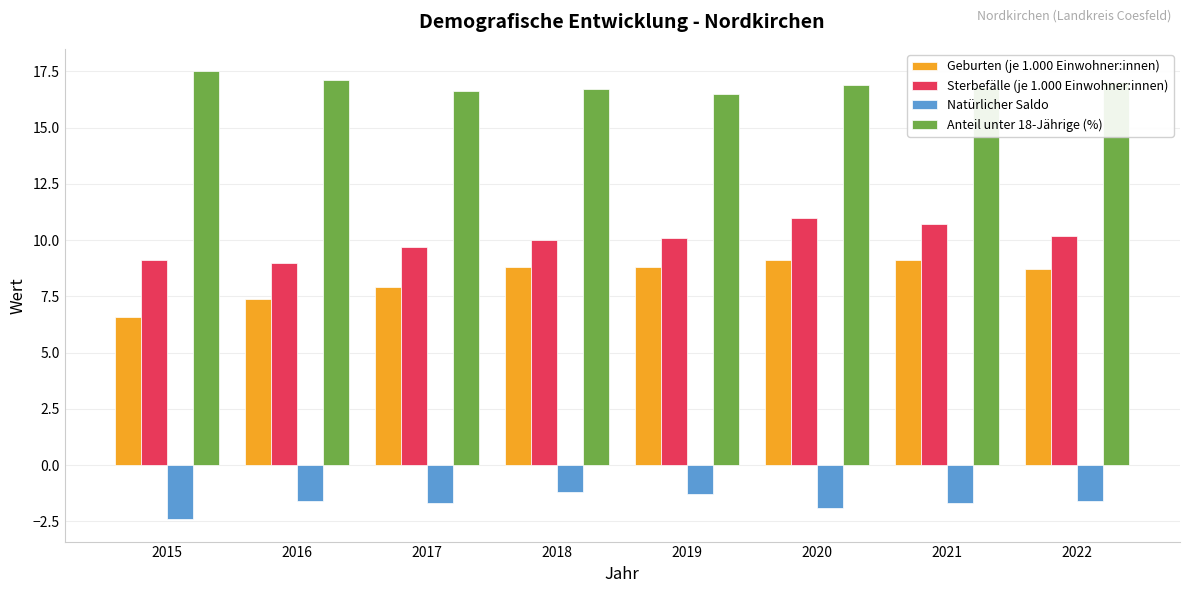

Are the bars grouped side by side (vs. stacked)?

Yes